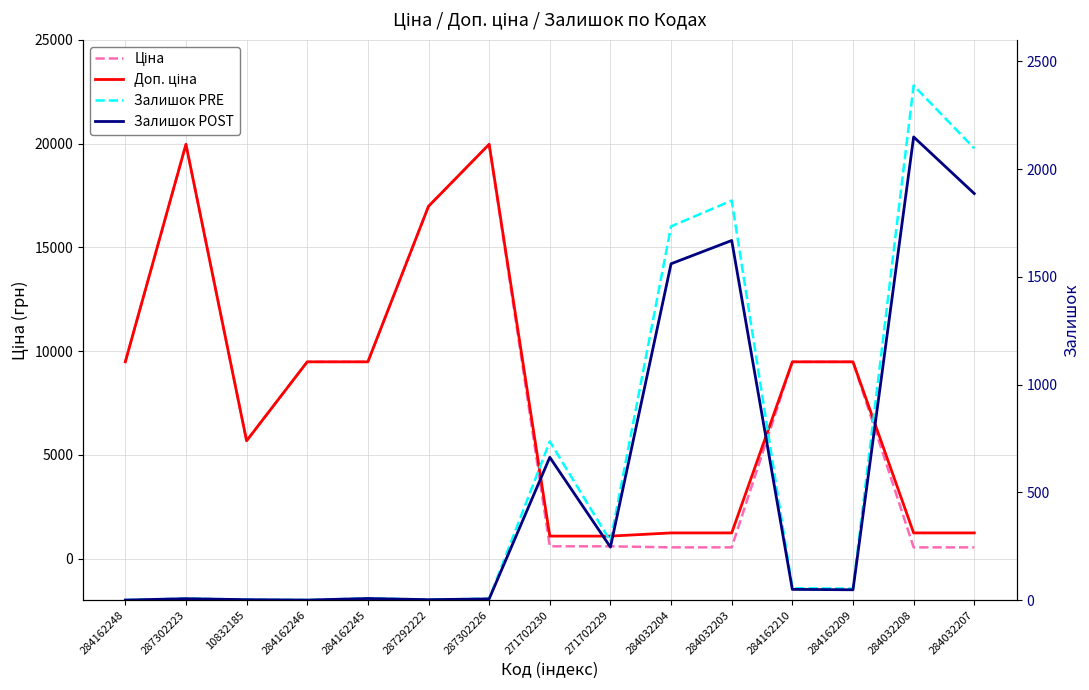

What is the total value across all series at 284162245?

18975.3